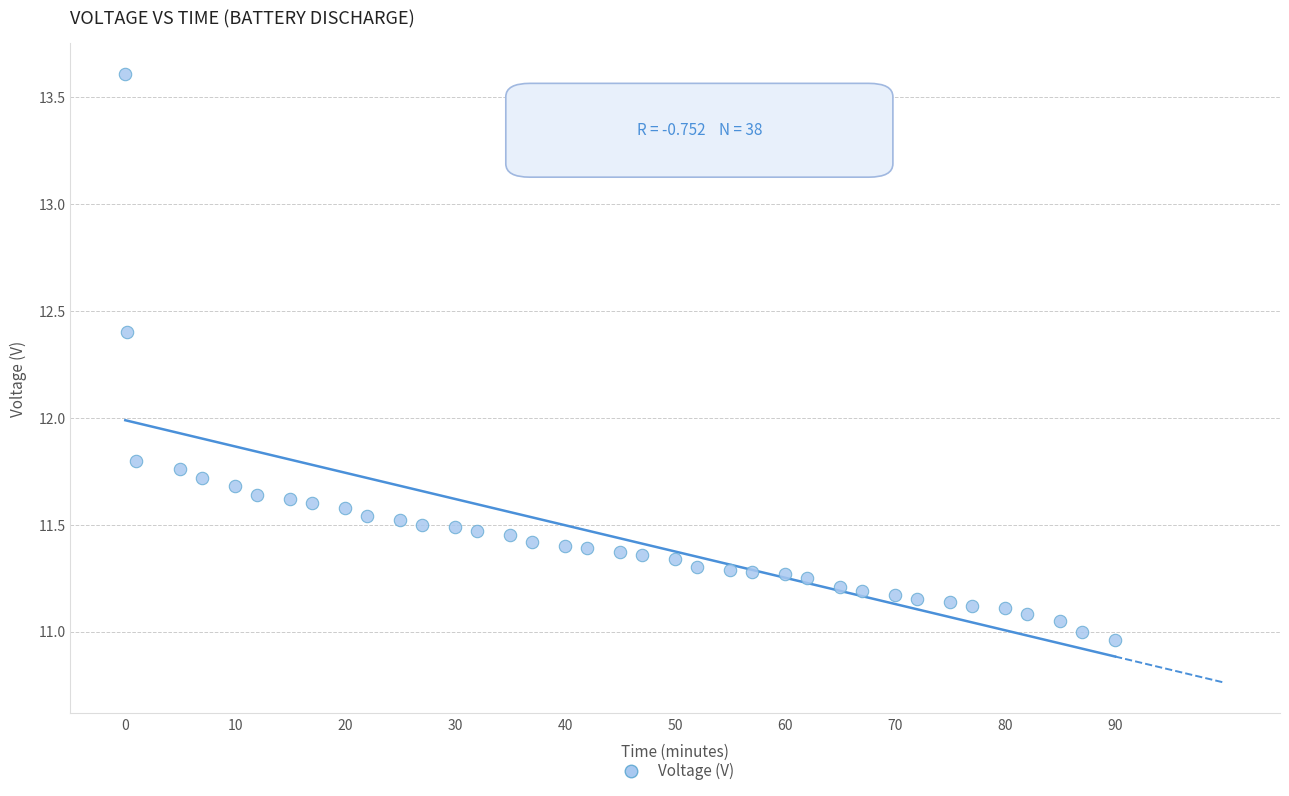

What is the range of X values (max minus min)?

90.0